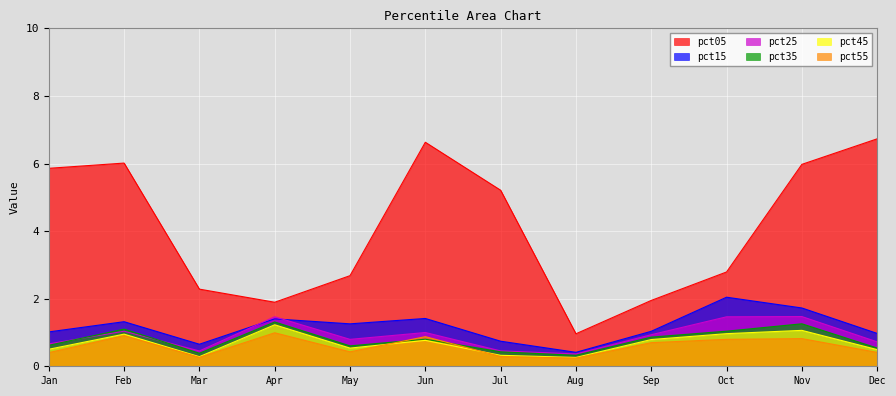

What is the value of the pct15 point at the 11th from the left?

1.7